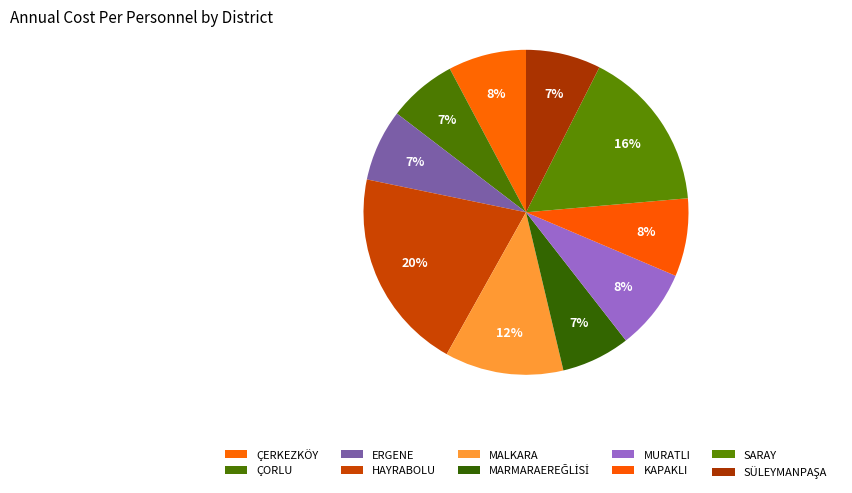

How many slices are in this pie chart?

10